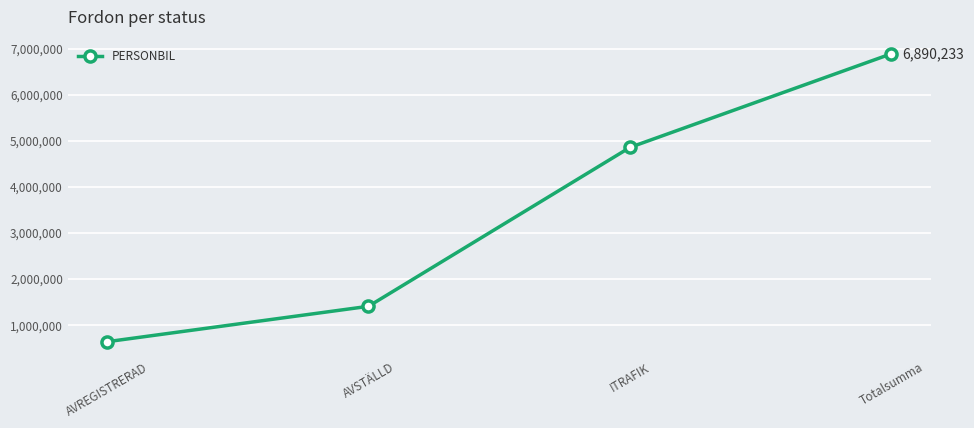

What is the smallest value displayed?

632845